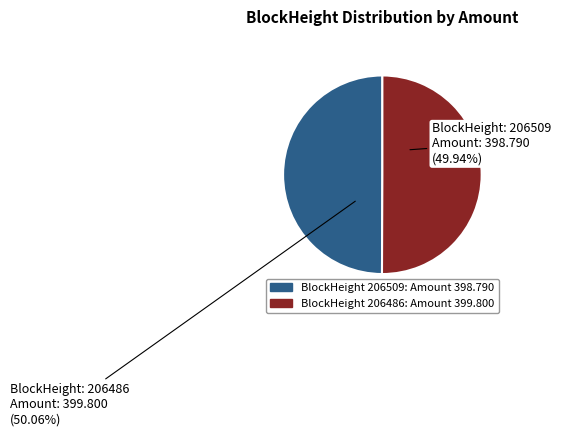

Which category has the smallest portion of the pie?

206509